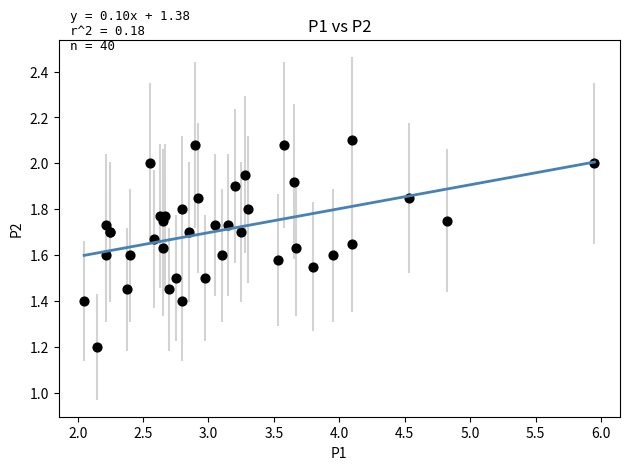

What Y value in the scatter plot is closest to 1?

1.2